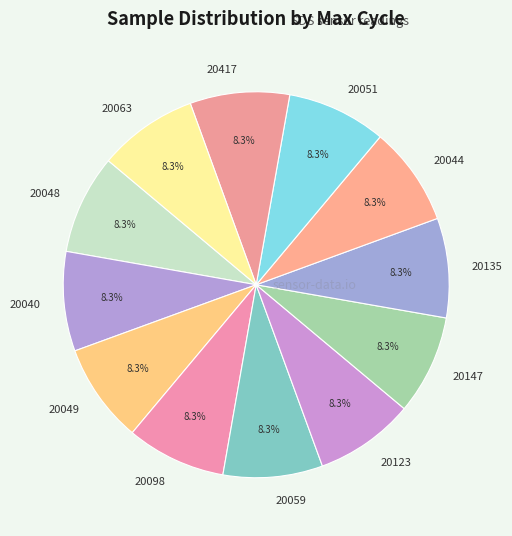

What percentage is the 20059 slice, to the nearest percent?

8%